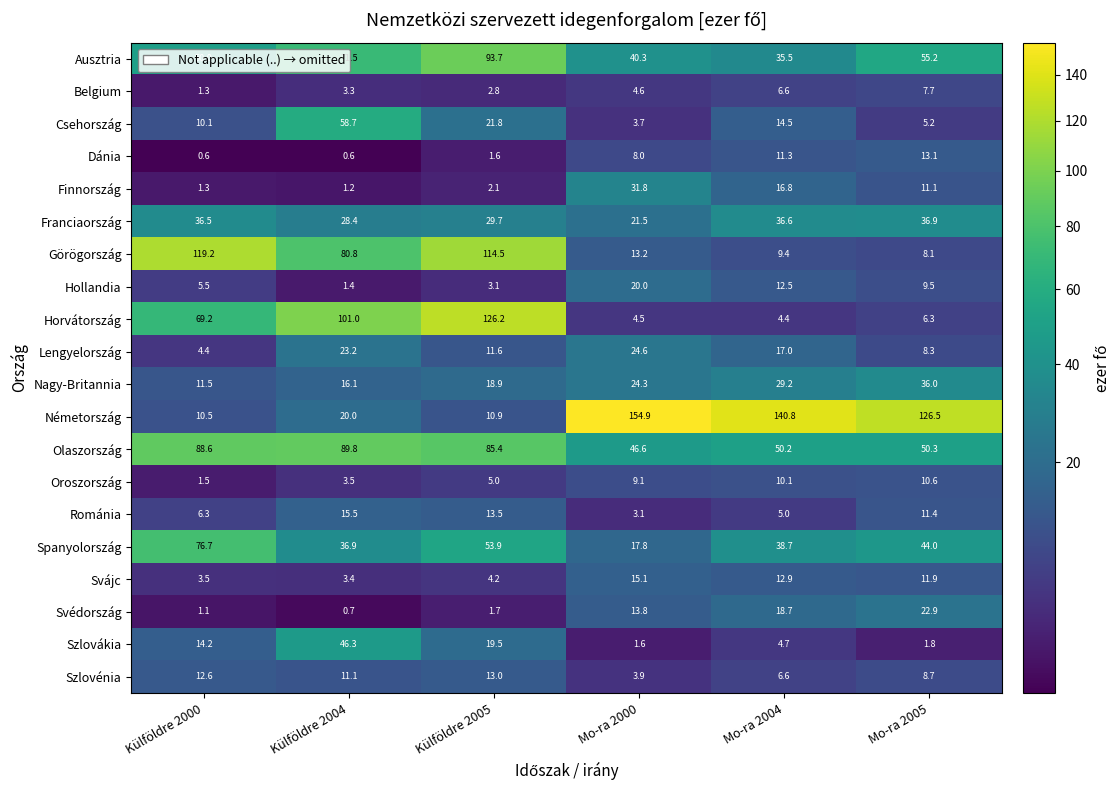

What is the difference between the Horvátország values at Külföldre 2004 and Külföldre 2000?

31.8